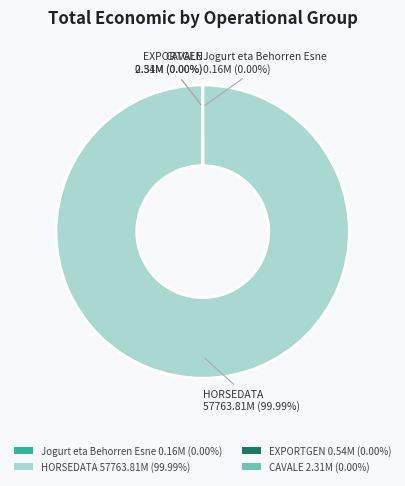

Approximately how many times larger is the value at HORSEDATA compared to EXPORTGEN?

106299.9